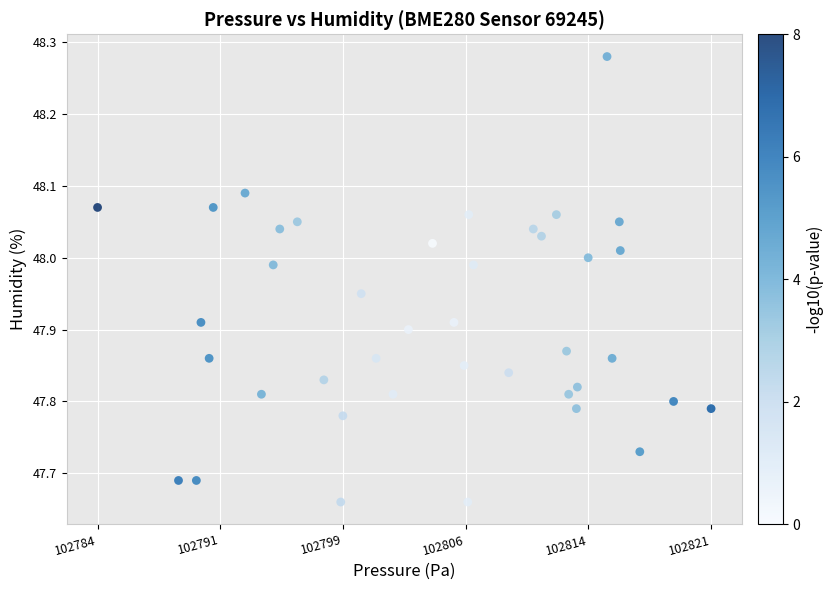

What is the range of Y values (max minus min)?

0.6